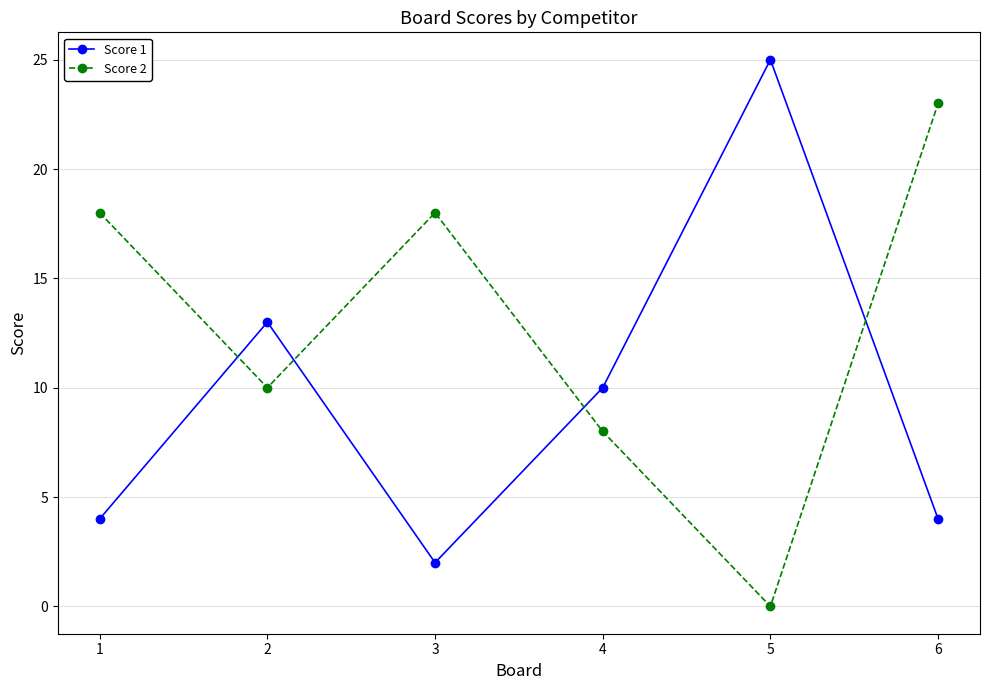

Is this an area chart (filled region under the line)?

No